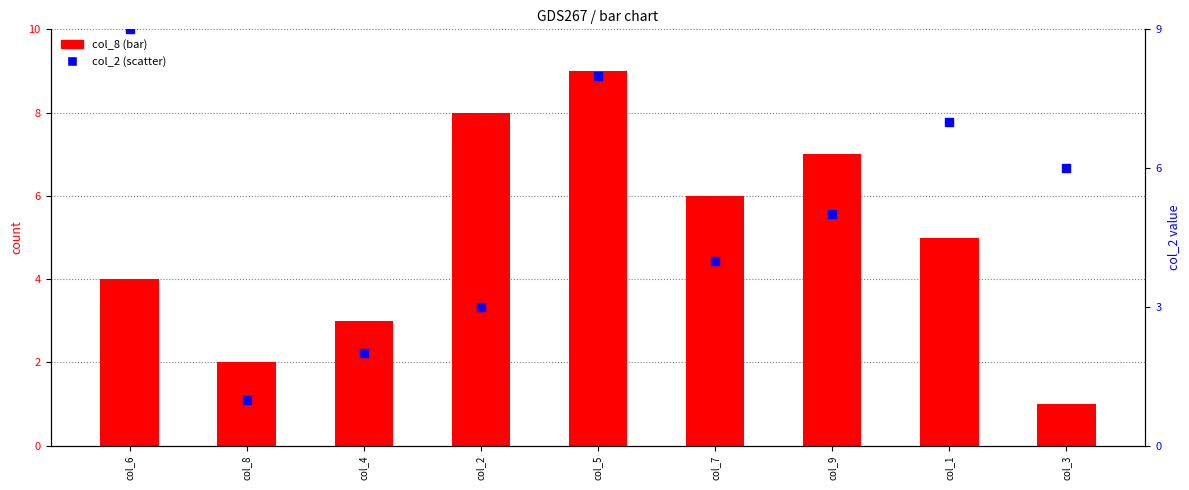

Which series reaches the minimum Y coordinate?

col_8